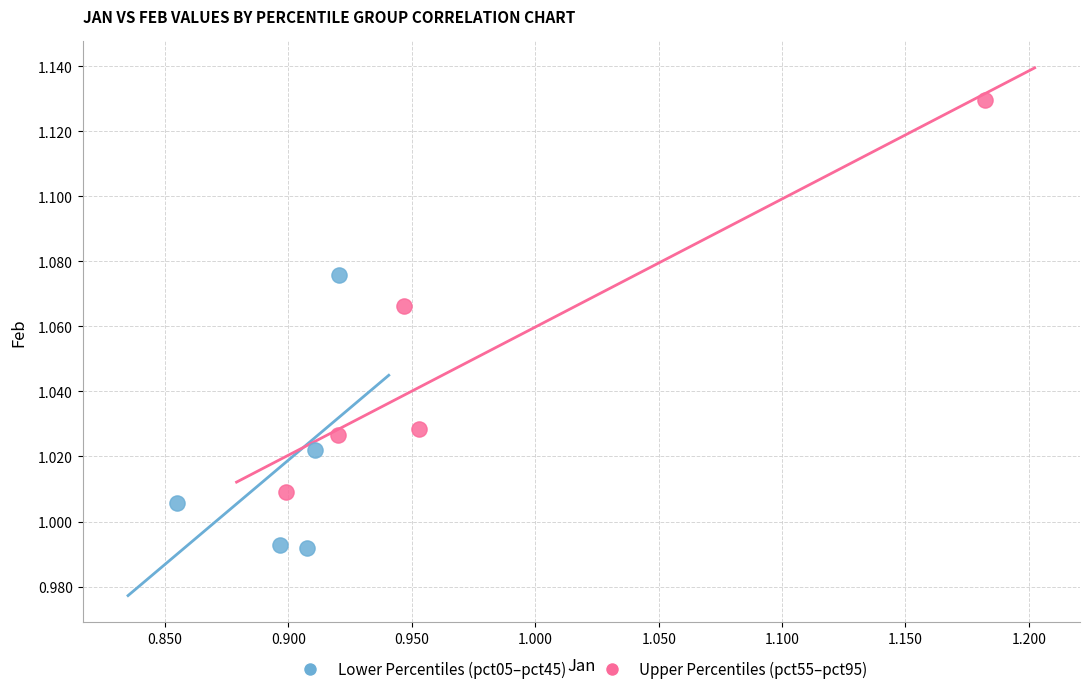

Which series reaches the maximum Y coordinate?

Upper Percentiles (pct55–pct95)